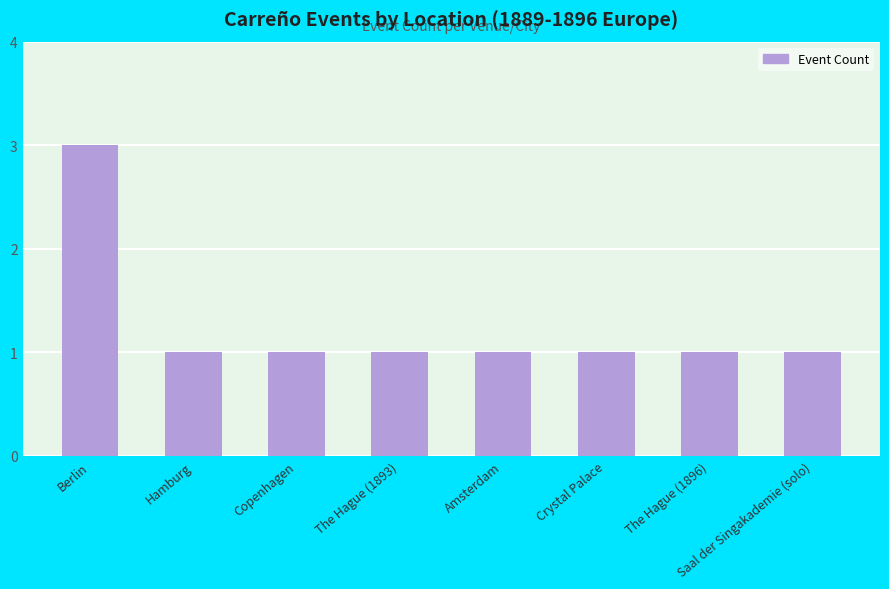

How many data points does each series have?

8